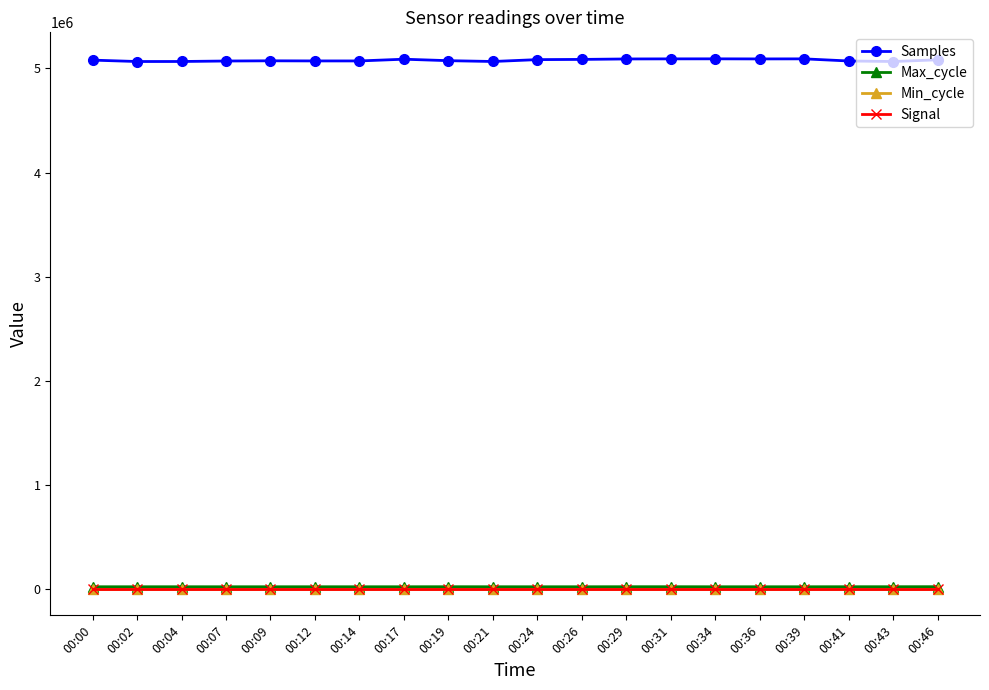

What is the value of the Max_cycle point at the 14th from the left?

20354